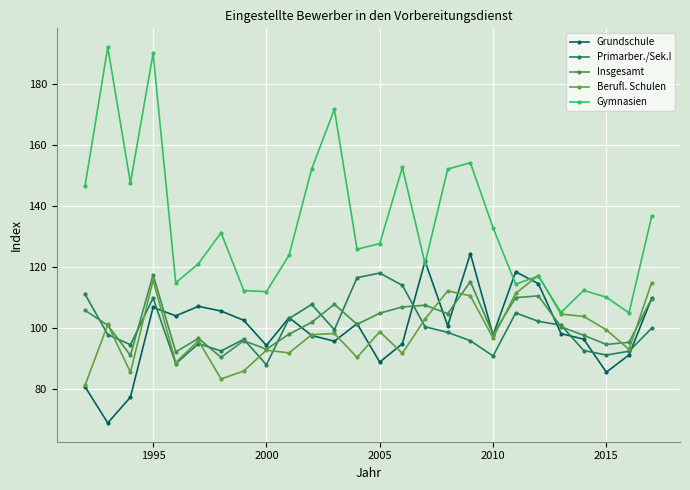

How many categories are shown in the chart?

26